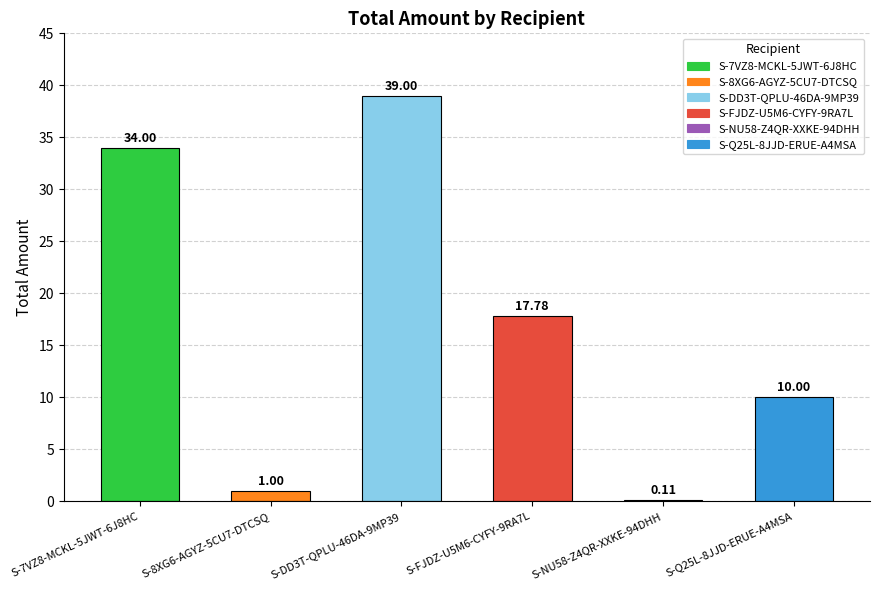

What is the difference between the values at S-NU58-Z4QR-XXKE-94DHH and S-FJDZ-U5M6-CYFY-9RA7L?

17.7